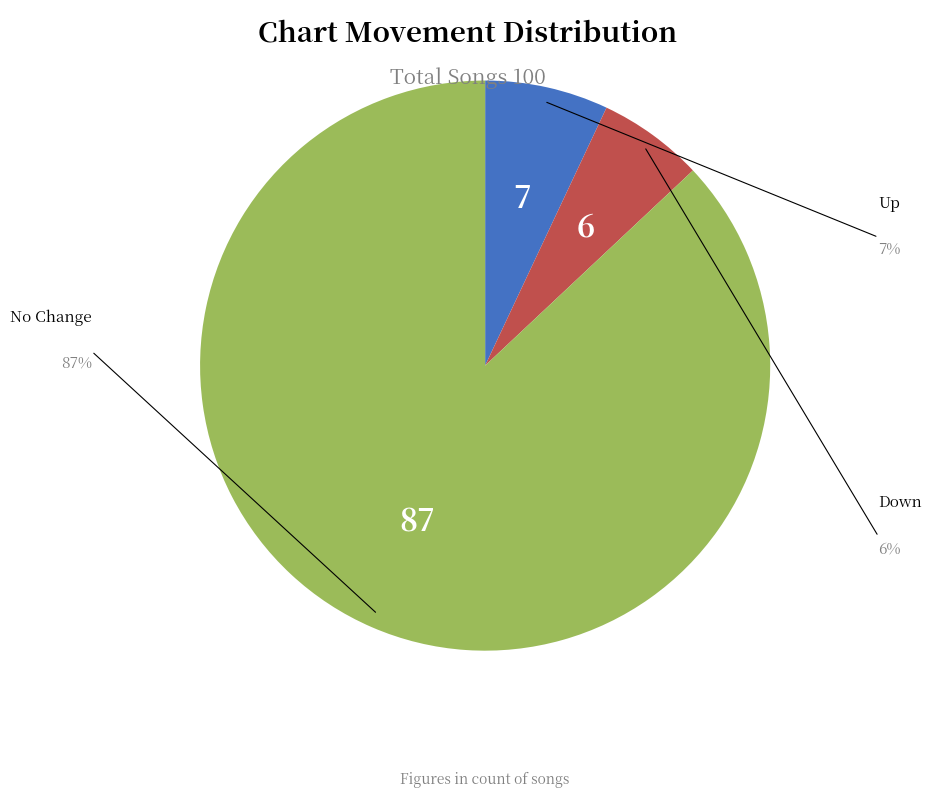

Is there any slice that represents more than half of the pie?

Yes